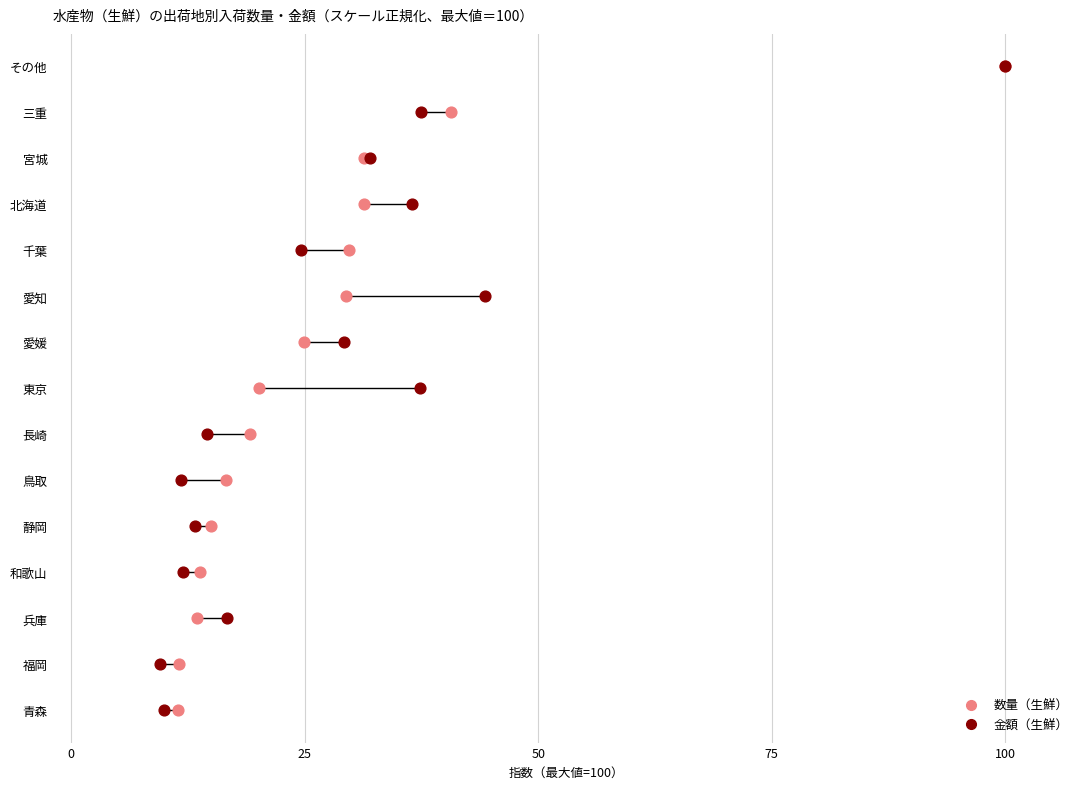

Which series reaches the minimum Y coordinate?

数量（生鮮）